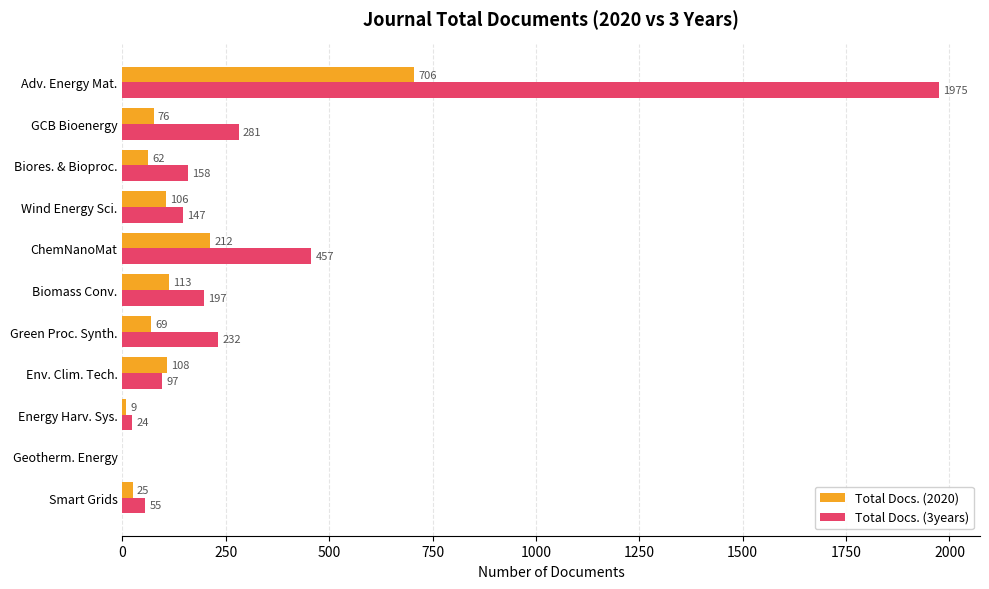

Between ChemNanoMat and Env. Clim. Tech., which series saw the biggest shift?

Total Docs. (3years)